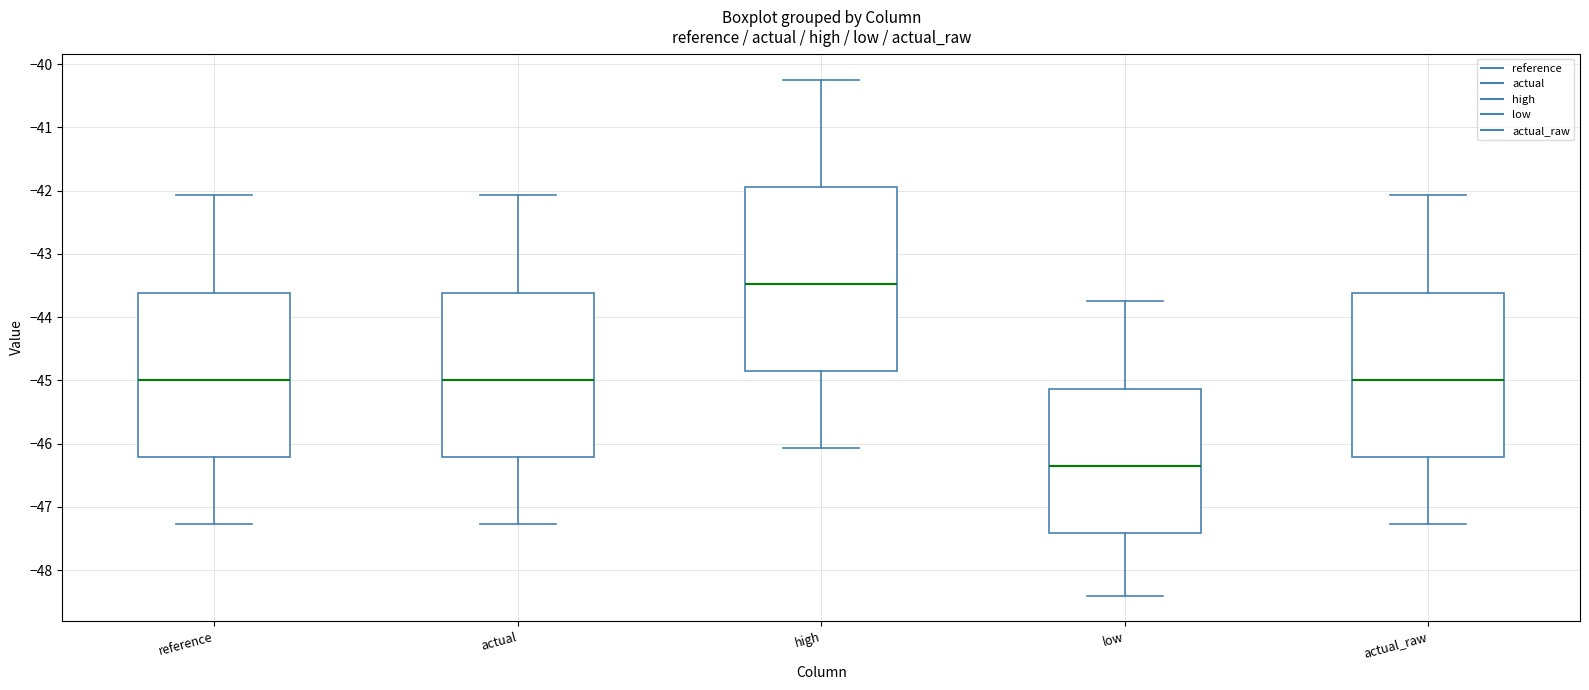

Which box's median line is the lowest?

low